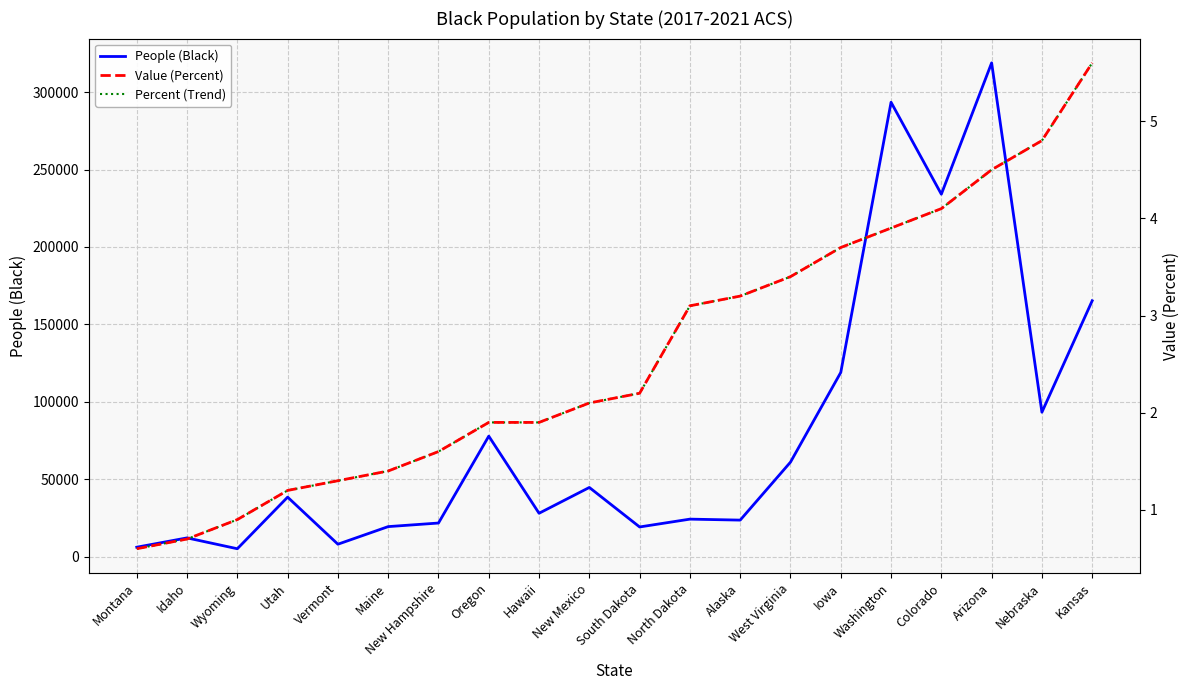

Which label corresponds to the smallest value in the chart?

Montana